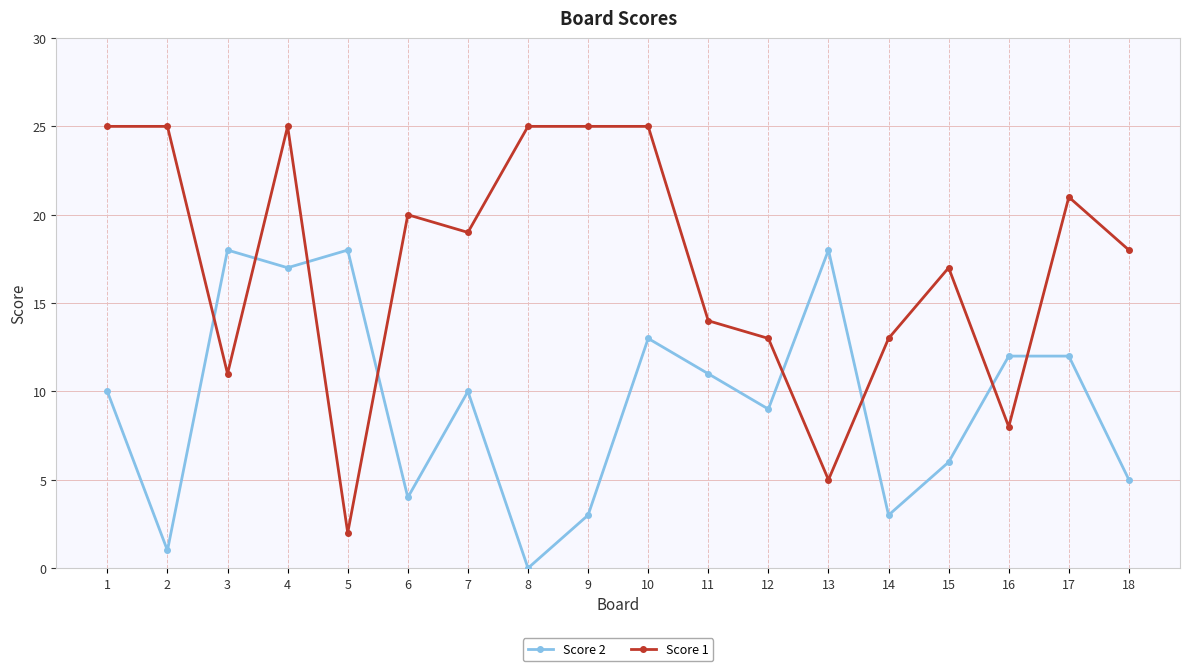

How many intersections are there between Score 1 and Score 2?

8